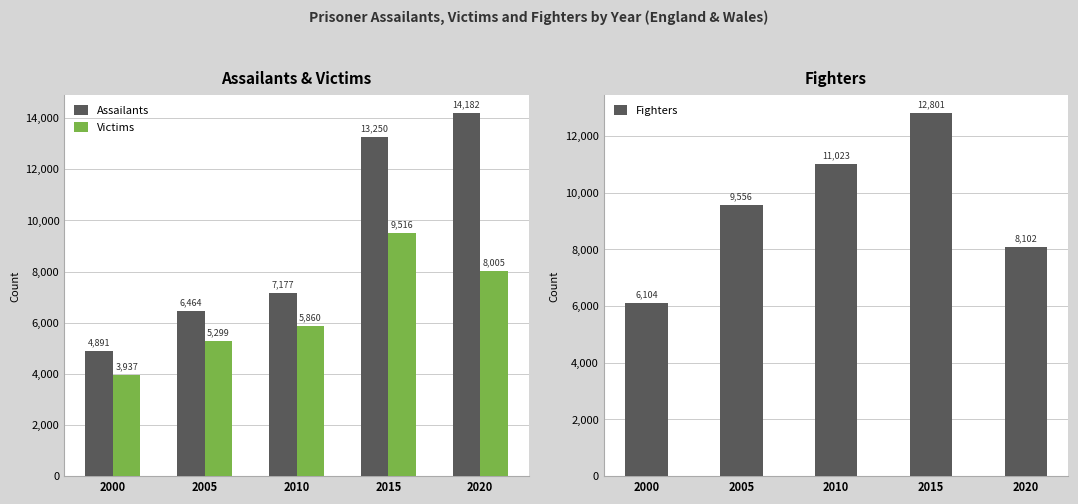

What is the total value across all series at 2010?

24060